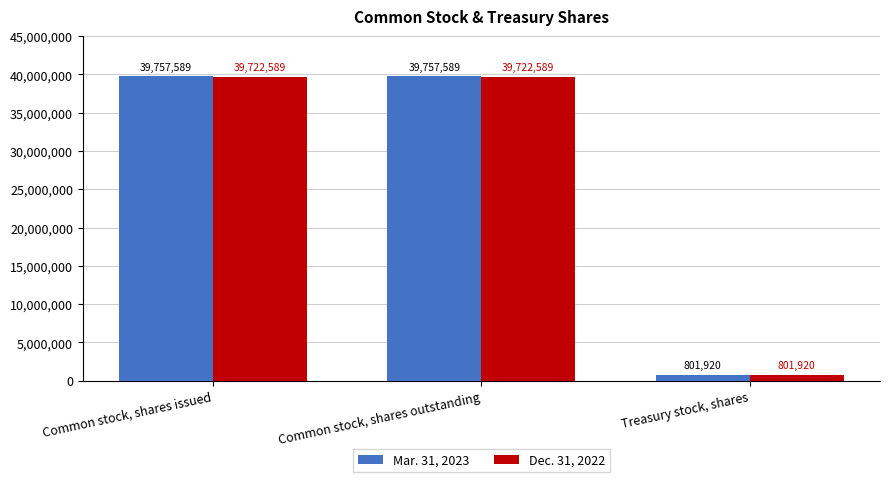

Which series has the largest range (max minus min)?

Mar. 31, 2023